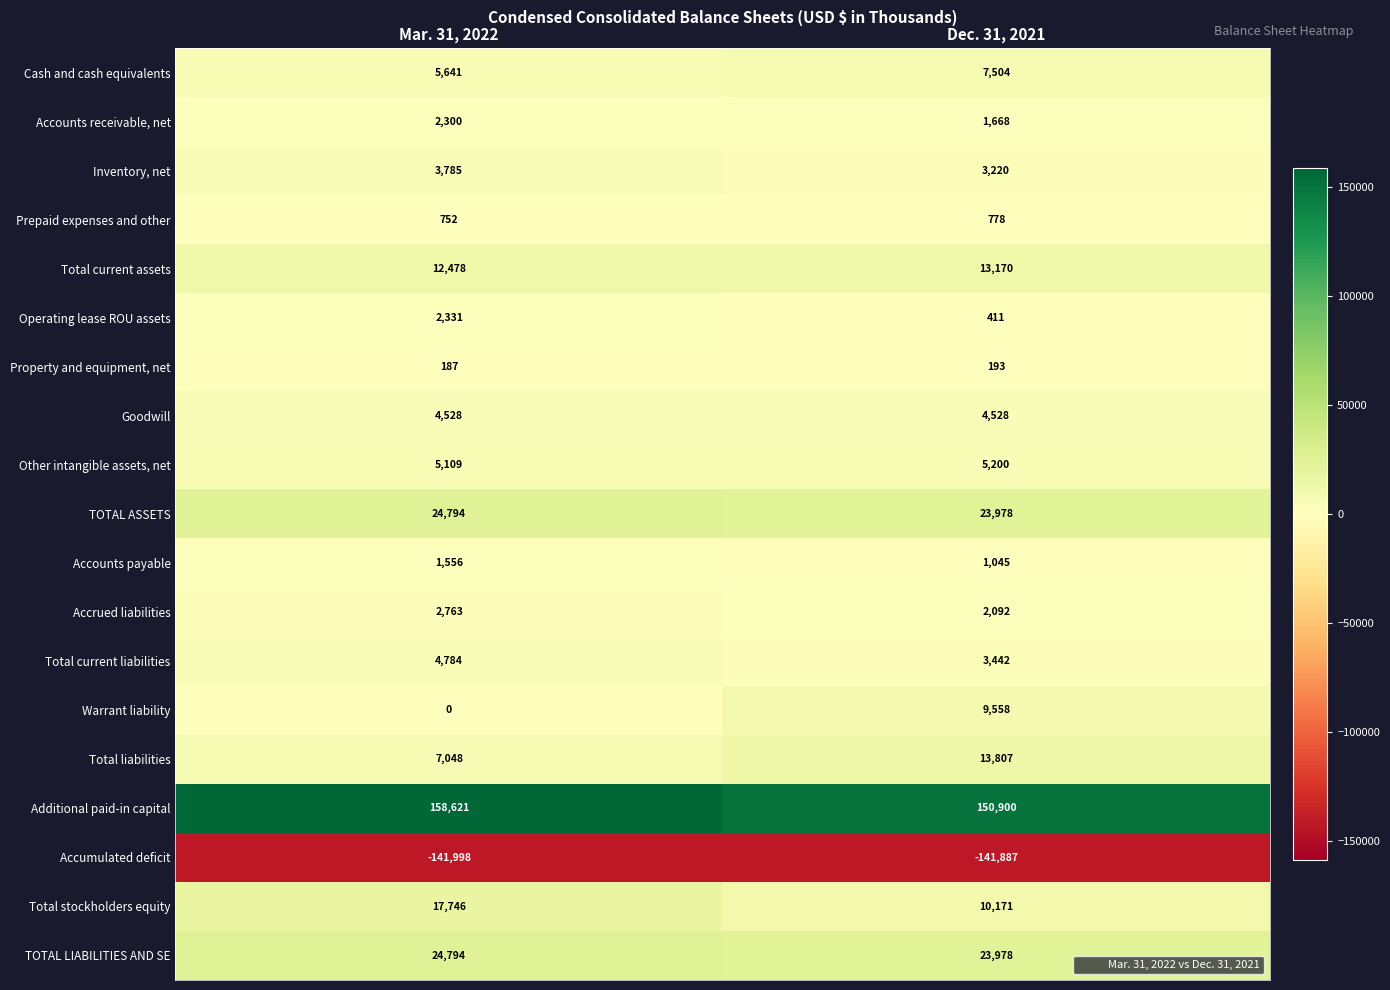

What is the smallest value displayed?

-141998